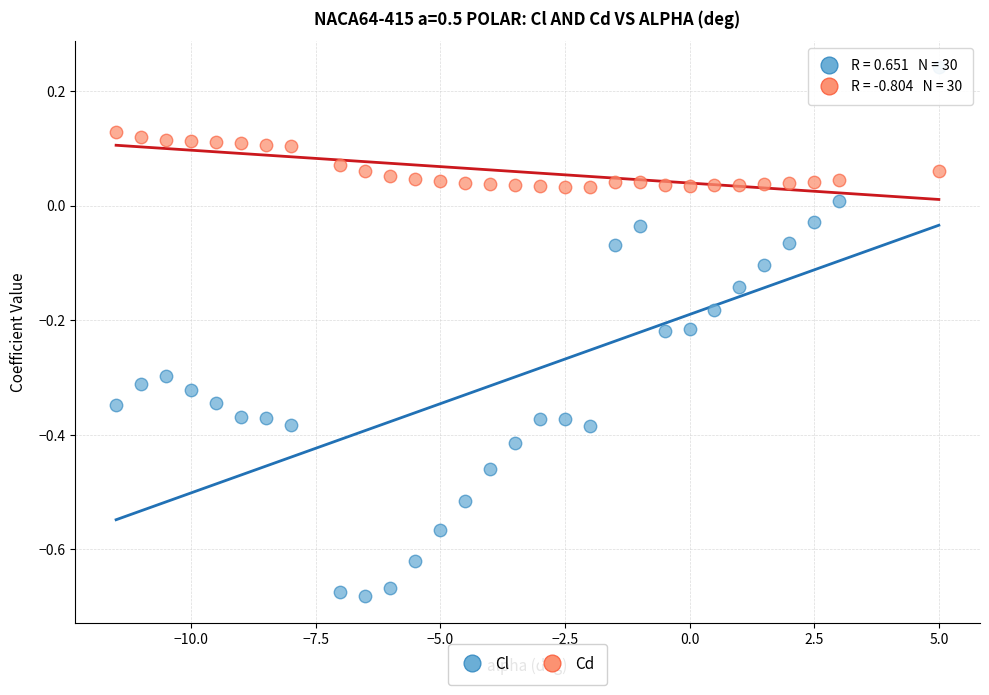

Across all data points, what is the range of Y values (max minus min)?

0.9